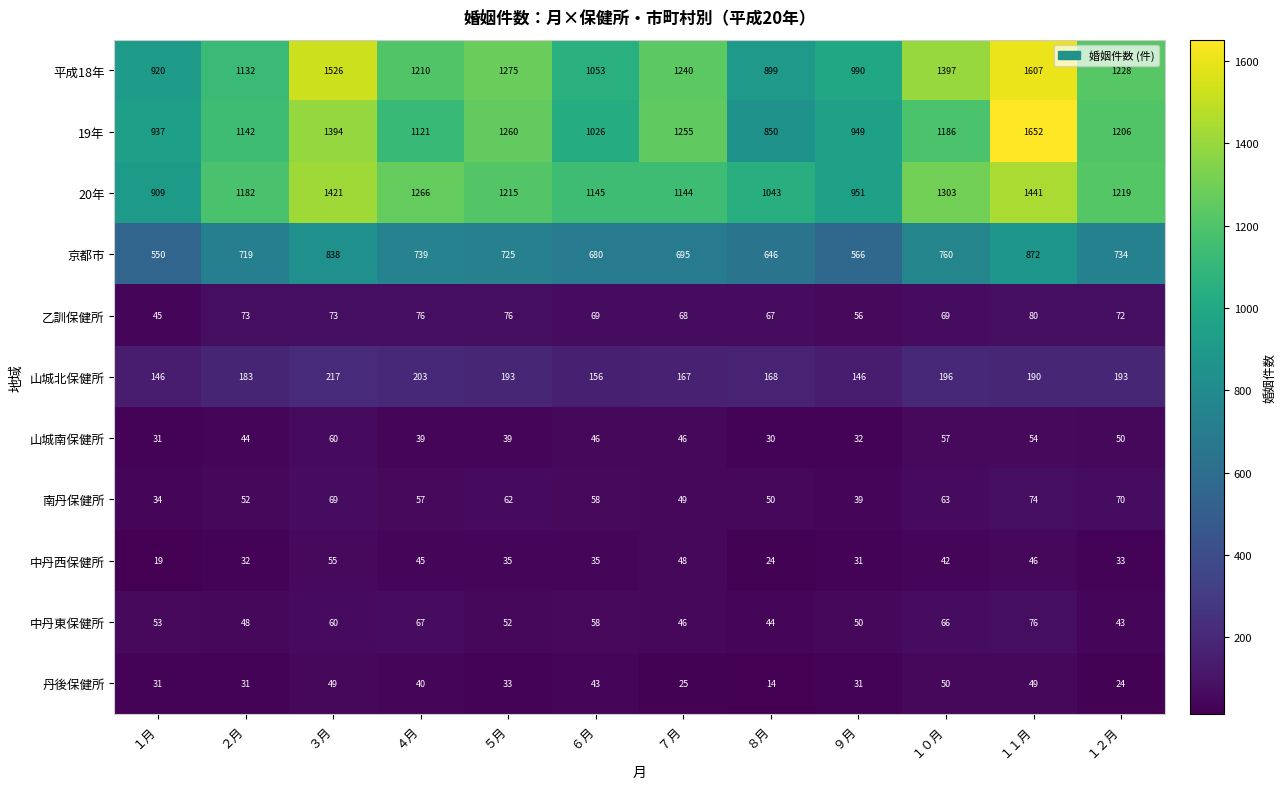

List the series in order of their peak value, highest first.

19年, 平成18年, 20年, 京都市, 山城北保健所, 乙訓保健所, 中丹東保健所, 南丹保健所, 山城南保健所, 中丹西保健所, 丹後保健所